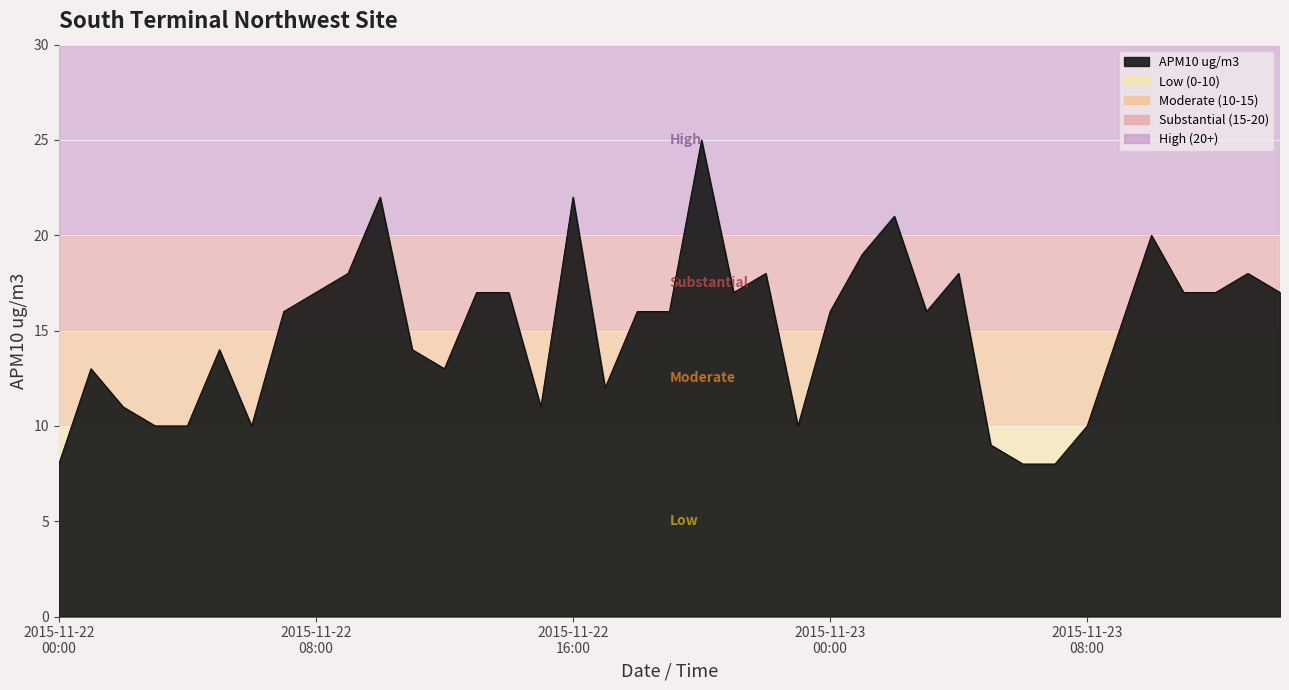

Count the number of categories in the chart.

39